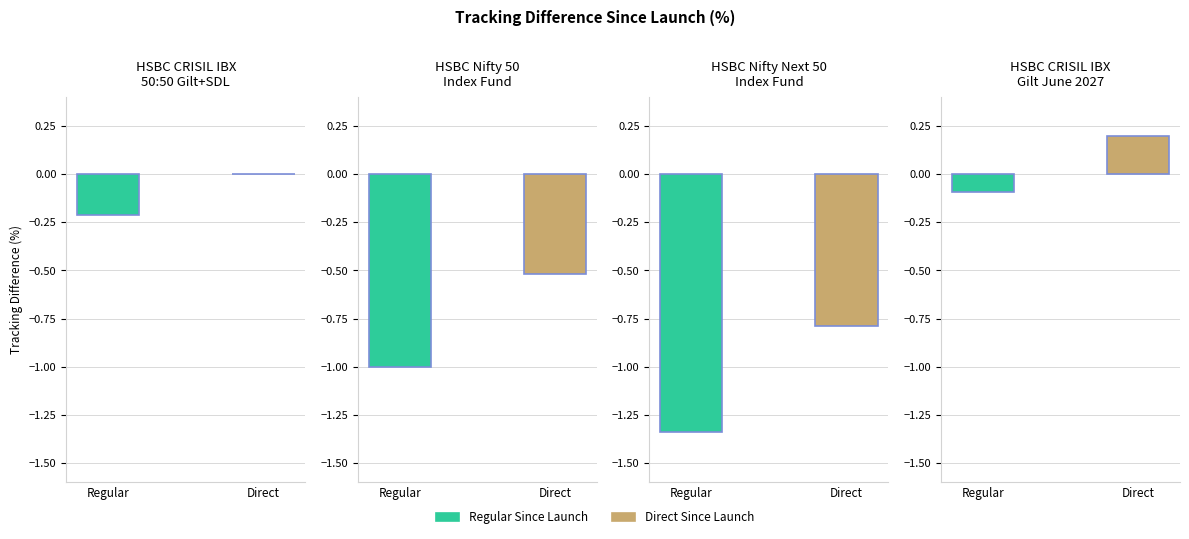

Reading left to right, transcribe all the data shown in this chart.

Regular Since Launch: HSBC CRISIL IBX
50:50 Gilt+SDL=-0.2	HSBC Nifty 50
Index Fund=-1.0	HSBC Nifty Next 50
Index Fund=-1.3	HSBC CRISIL IBX
Gilt June 2027=-0.1
Direct Since Launch: HSBC CRISIL IBX
50:50 Gilt+SDL=0.0	HSBC Nifty 50
Index Fund=-0.5	HSBC Nifty Next 50
Index Fund=-0.8	HSBC CRISIL IBX
Gilt June 2027=0.2